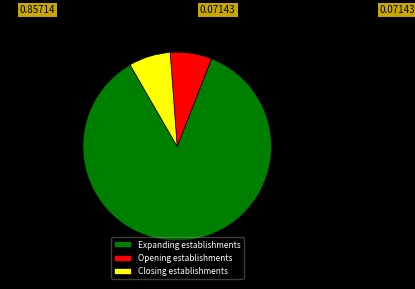

Which category has the biggest portion of the pie?

Expanding establishments